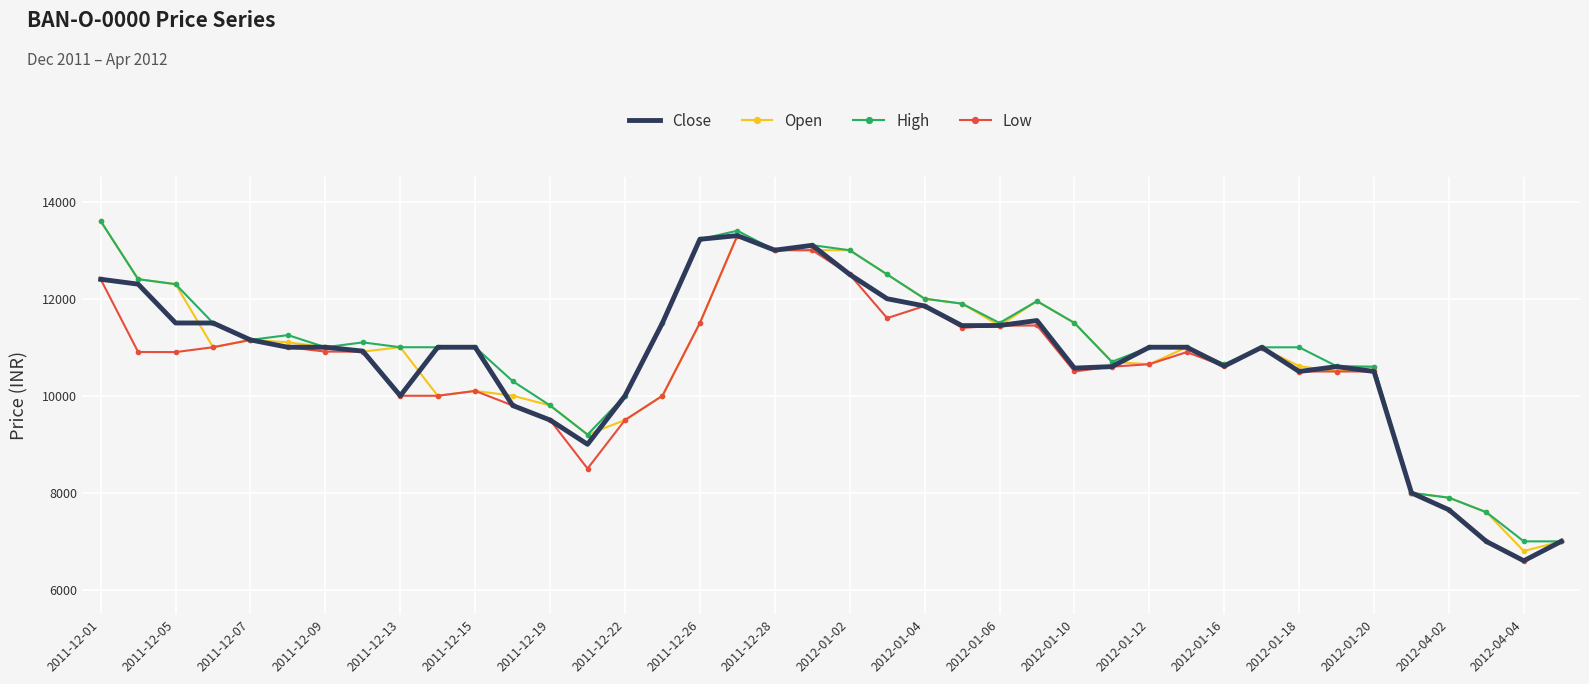

What is the lowest value of the Close series?

6600